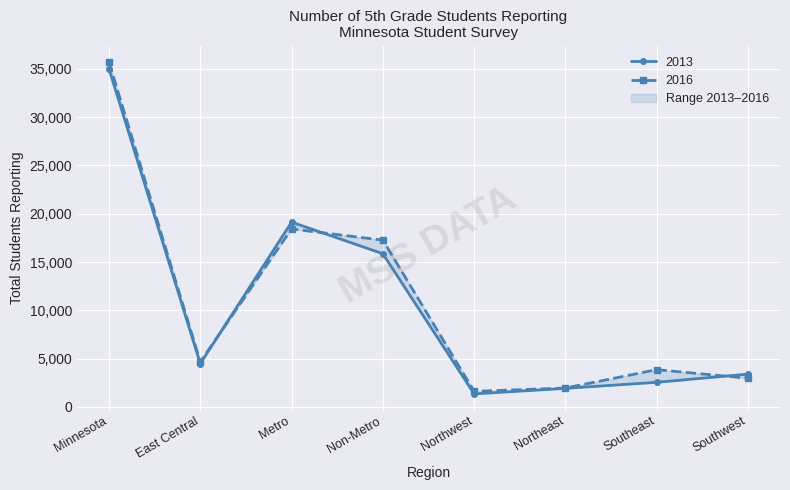

What is the sum of the 2013 values at Northeast and Southwest?

5327